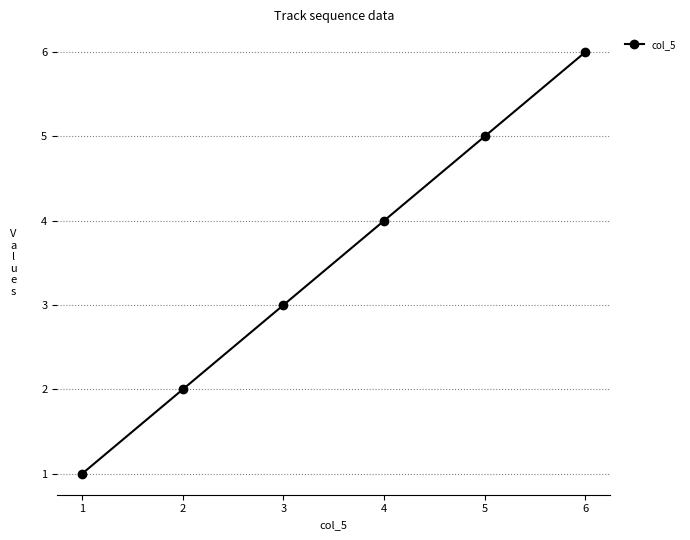

Reading right to left, what are all the values shown in this chart?

6=6	5=5	4=4	3=3	2=2	1=1